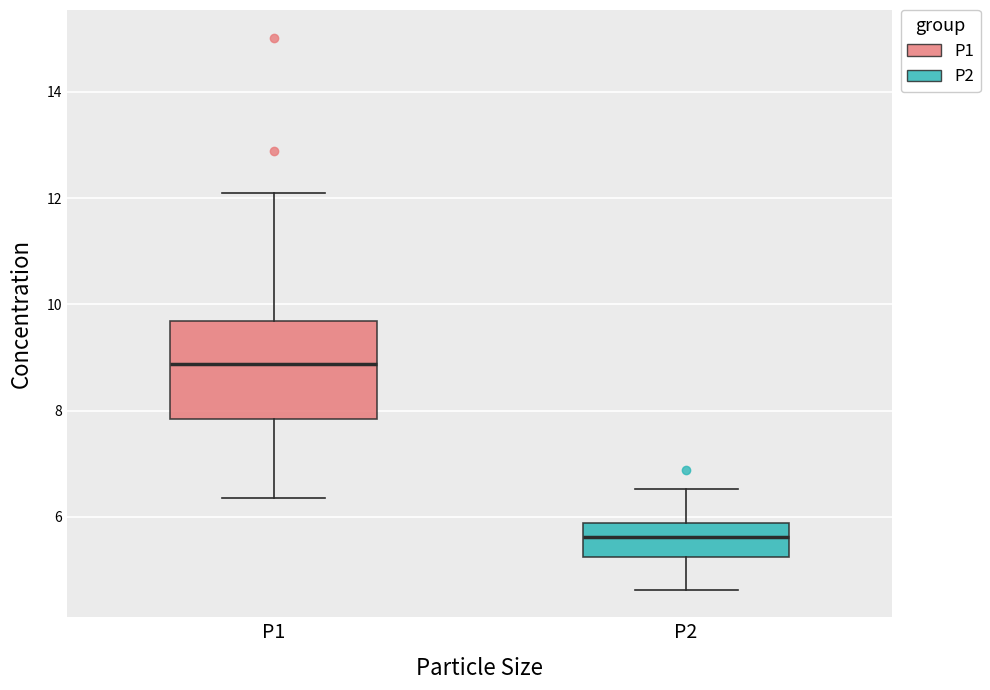

Comparing the boxes themselves (not the whiskers), which one is the tallest?

P1